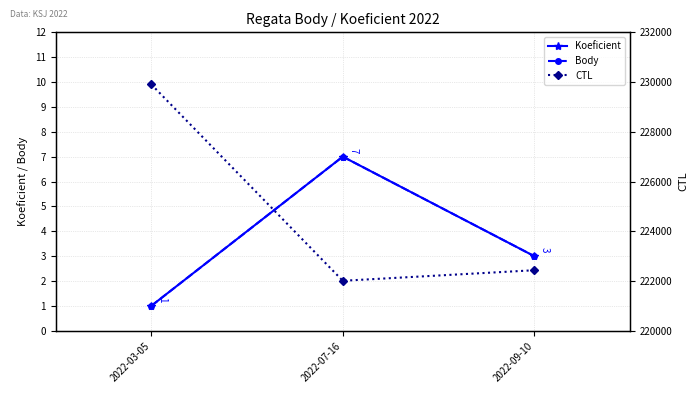

What is the greatest value displayed?

229902